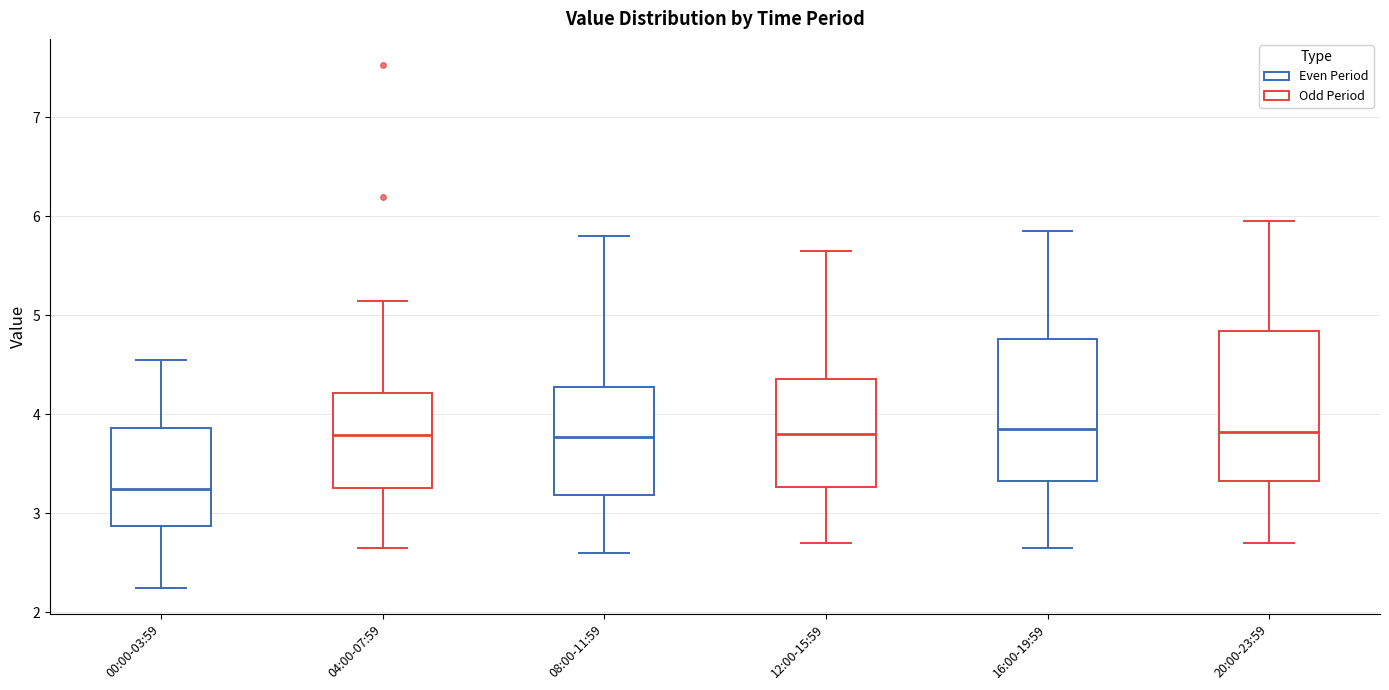

Reading left to right, transcribe this box plot: for each box, give where its median line is, the range the box spans, and where its two whiskers end, as read against the y-axis. The values are not printed on the chart, so give them approximately, as read against the axis.

00:00-03:59: median 3.3, box 2.9 to 3.9, whiskers 2.3 to 4.6
04:00-07:59: median 3.8, box 3.3 to 4.2, whiskers 2.7 to 5.2
08:00-11:59: median 3.8, box 3.2 to 4.3, whiskers 2.6 to 5.8
12:00-15:59: median 3.8, box 3.3 to 4.4, whiskers 2.7 to 5.7
16:00-19:59: median 3.9, box 3.3 to 4.8, whiskers 2.7 to 5.9
20:00-23:59: median 3.8, box 3.3 to 4.8, whiskers 2.7 to 6.0